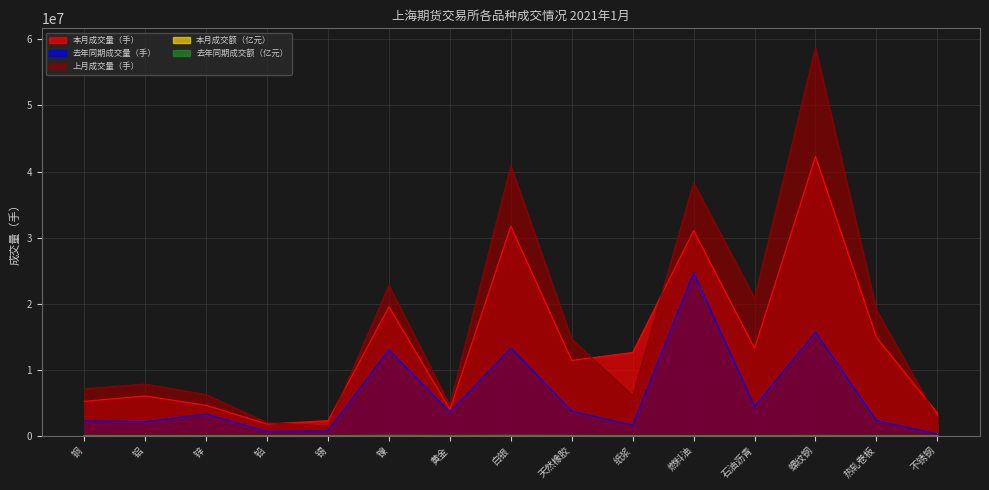

What is the label of the 15th point from the right?

铜